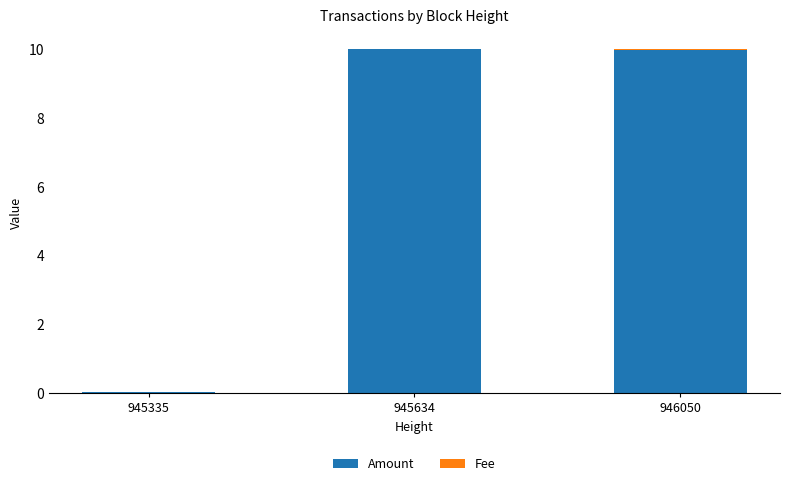

What is the highest value of the Amount series?

10.0